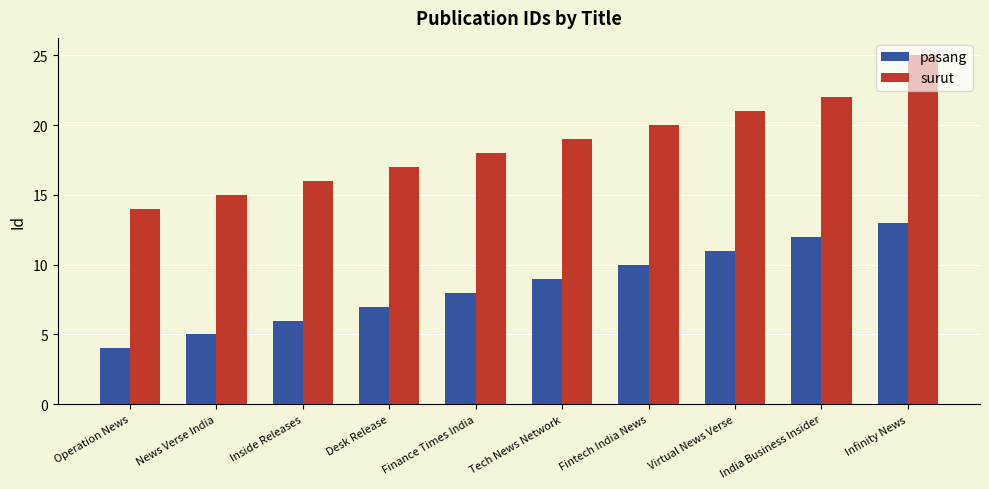

Which series has the widest spread of values?

surut